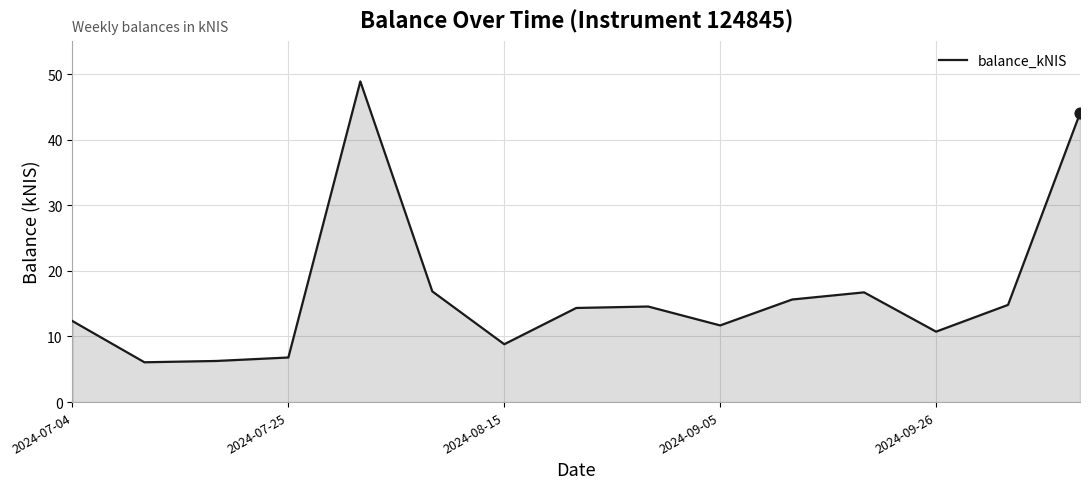

What is the difference between the maximum and minimum values?

42.8